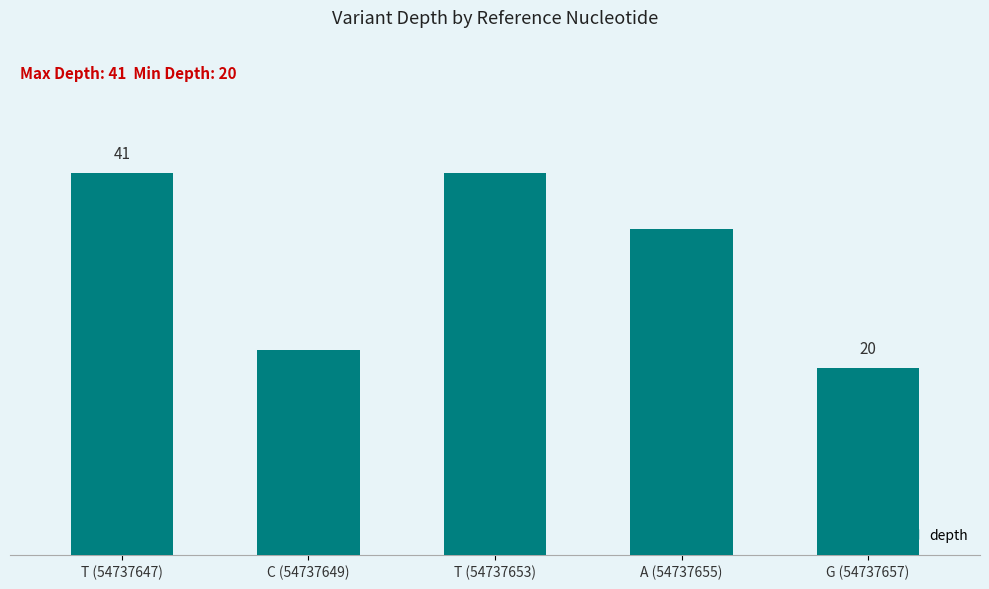

What is the smallest value displayed?

20